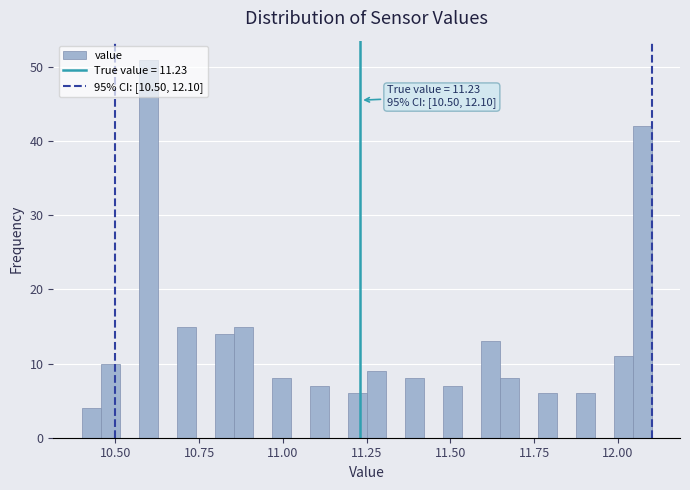

Around what value on the x-axis is the tallest bar? Give the approximate position of its centre, as read against the axis.

10.60